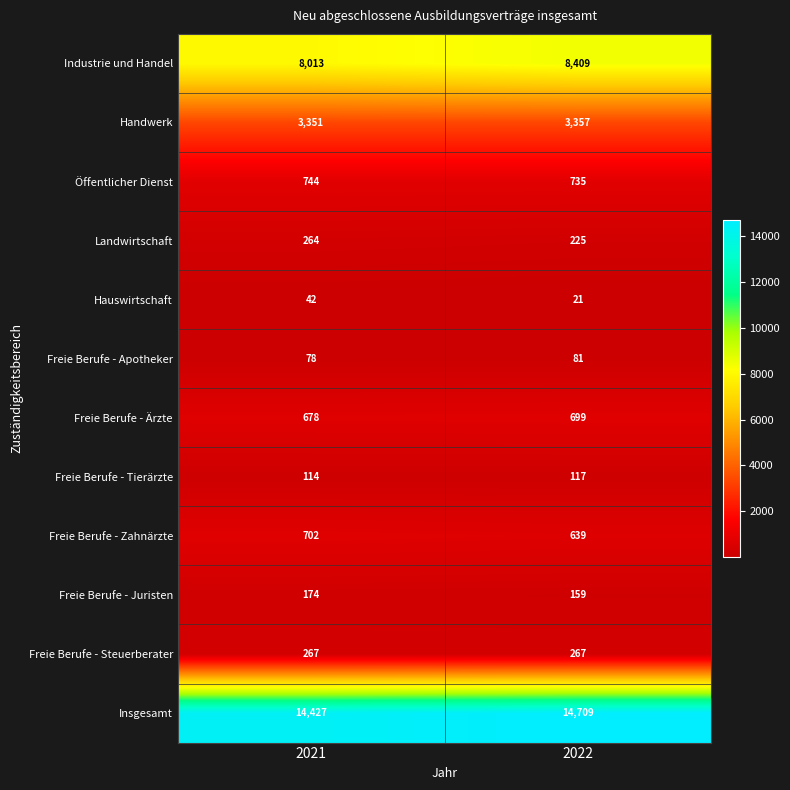

Reading left to right, list all the values displayed in this chart.

Industrie und Handel: 8013	8409
Handwerk: 3351	3357
Öffentlicher Dienst: 744	735
Landwirtschaft: 264	225
Hauswirtschaft: 42	21
Freie Berufe - Apotheker: 78	81
Freie Berufe - Ärzte: 678	699
Freie Berufe - Tierärzte: 114	117
Freie Berufe - Zahnärzte: 702	639
Freie Berufe - Juristen: 174	159
Freie Berufe - Steuerberater: 267	267
Insgesamt: 14427	14709